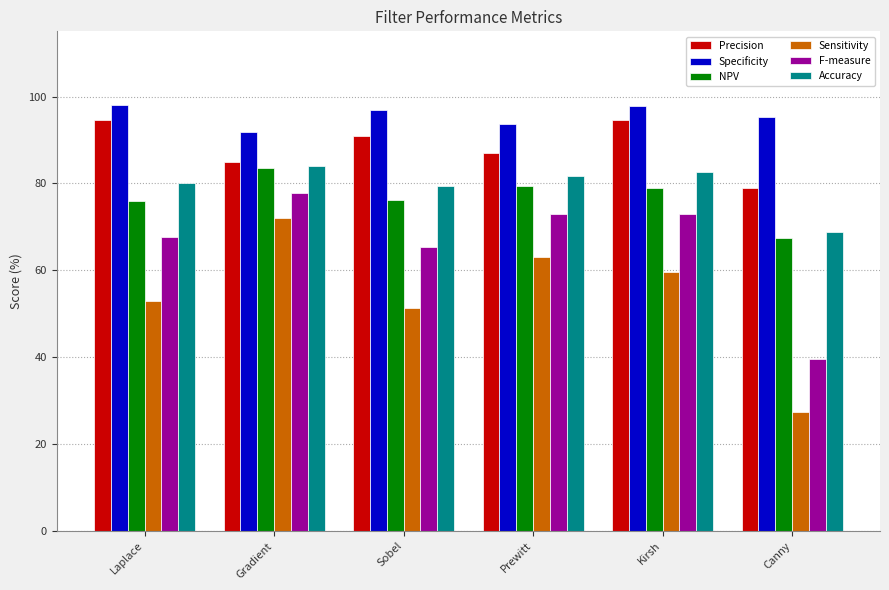

Which series has the largest range (max minus min)?

Sensitivity